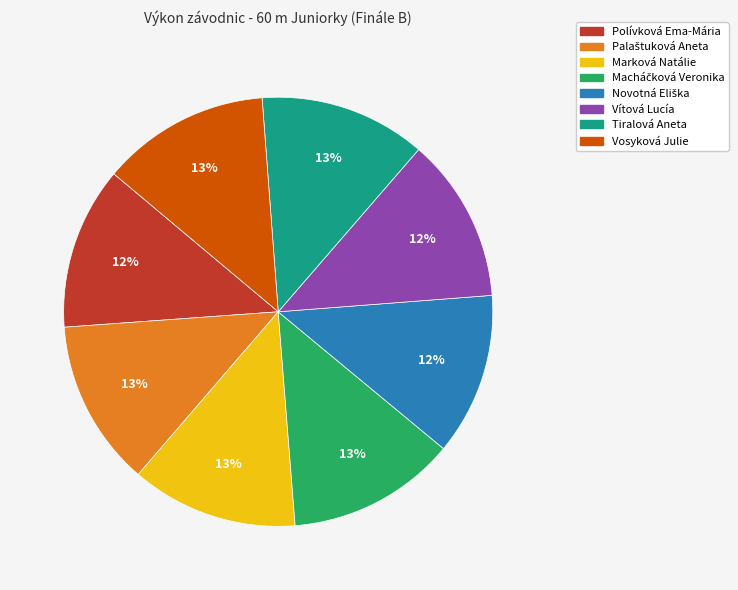

How many segments does this pie chart have?

8